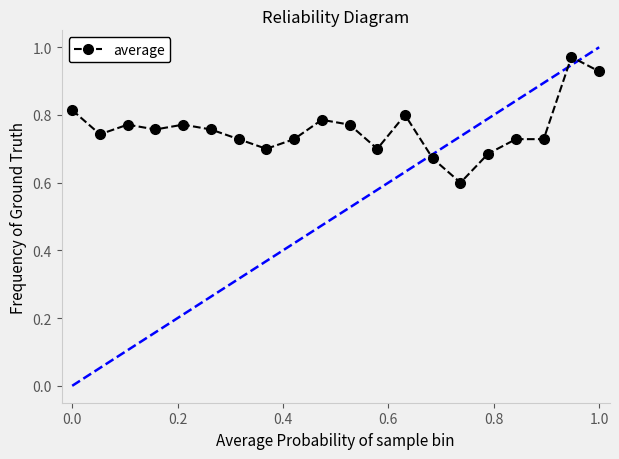

What is the minimum value shown in the chart?

0.6